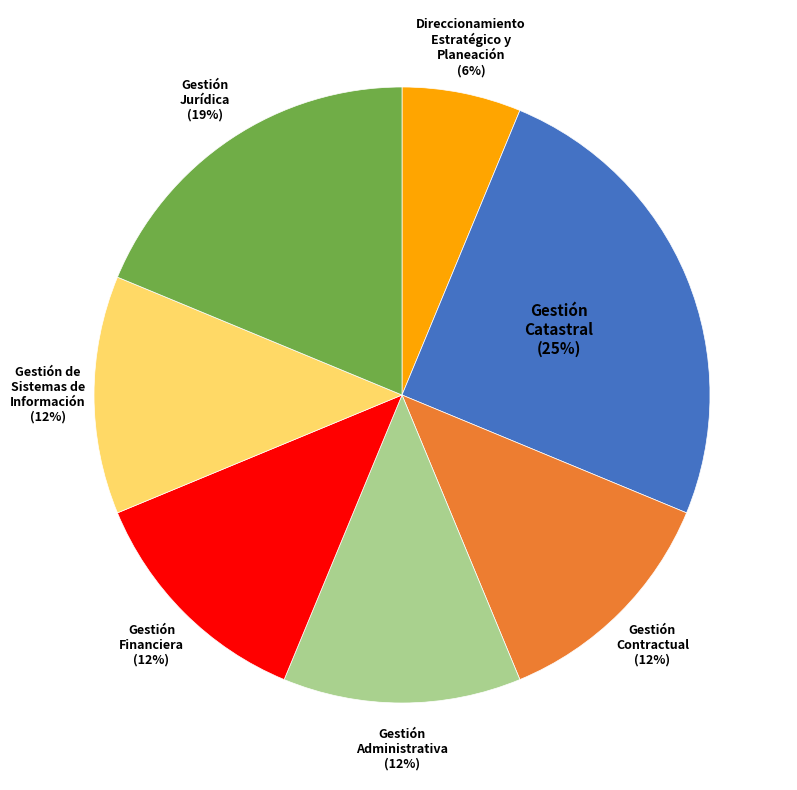

How many segments does this pie chart have?

7